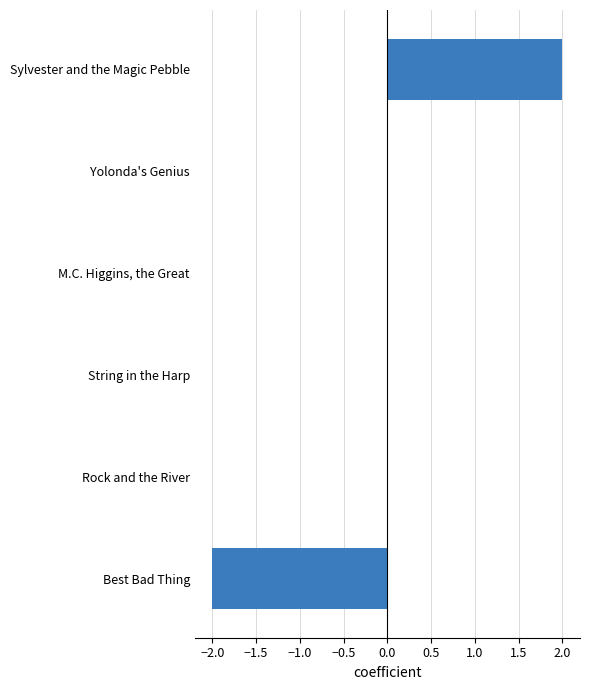

The chart shows a value of 1 at String in the Harp. True or false?

False